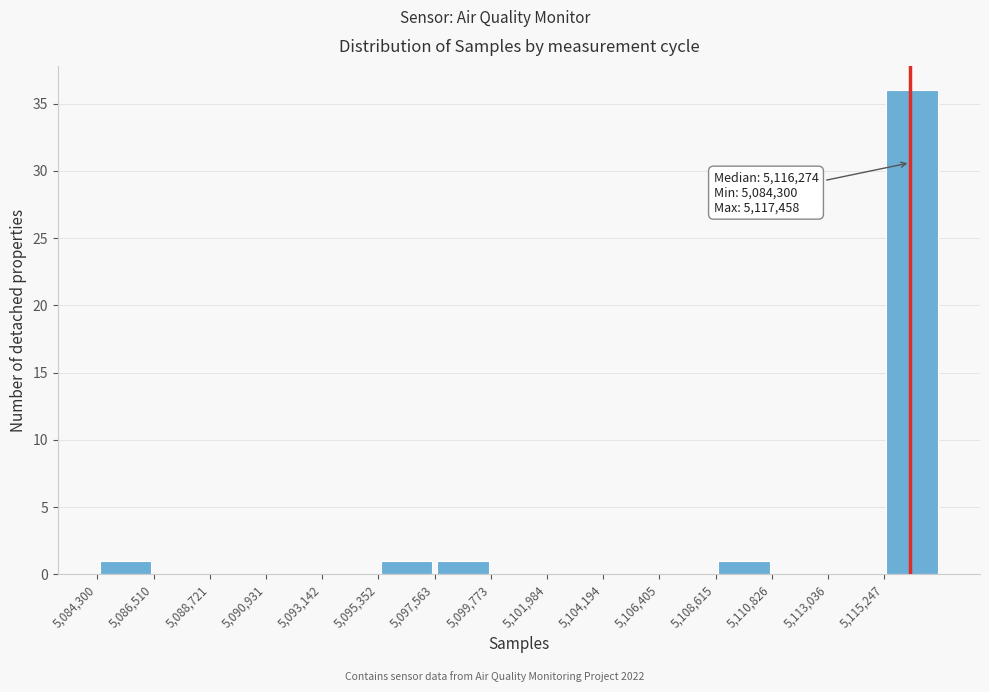

Which range on the x-axis has the tallest bar?

5115000 to 5117500